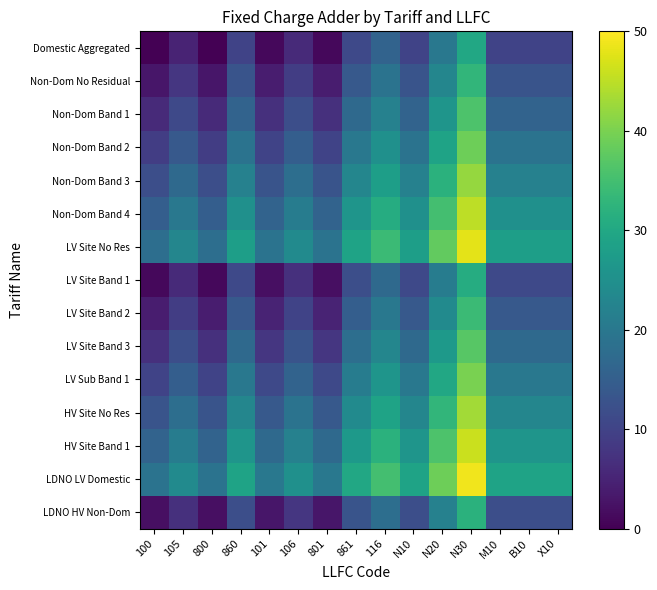

What is the spread (max minus min) of values at 100?

19